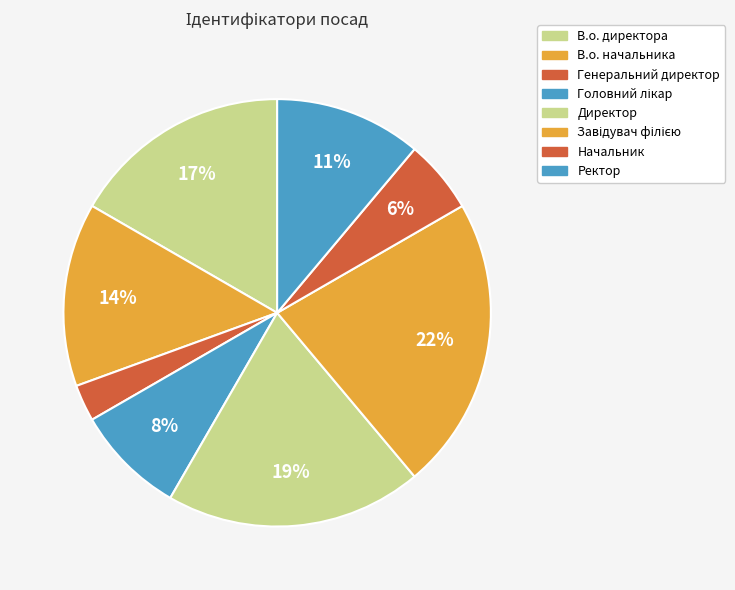

How many segments does this pie chart have?

8